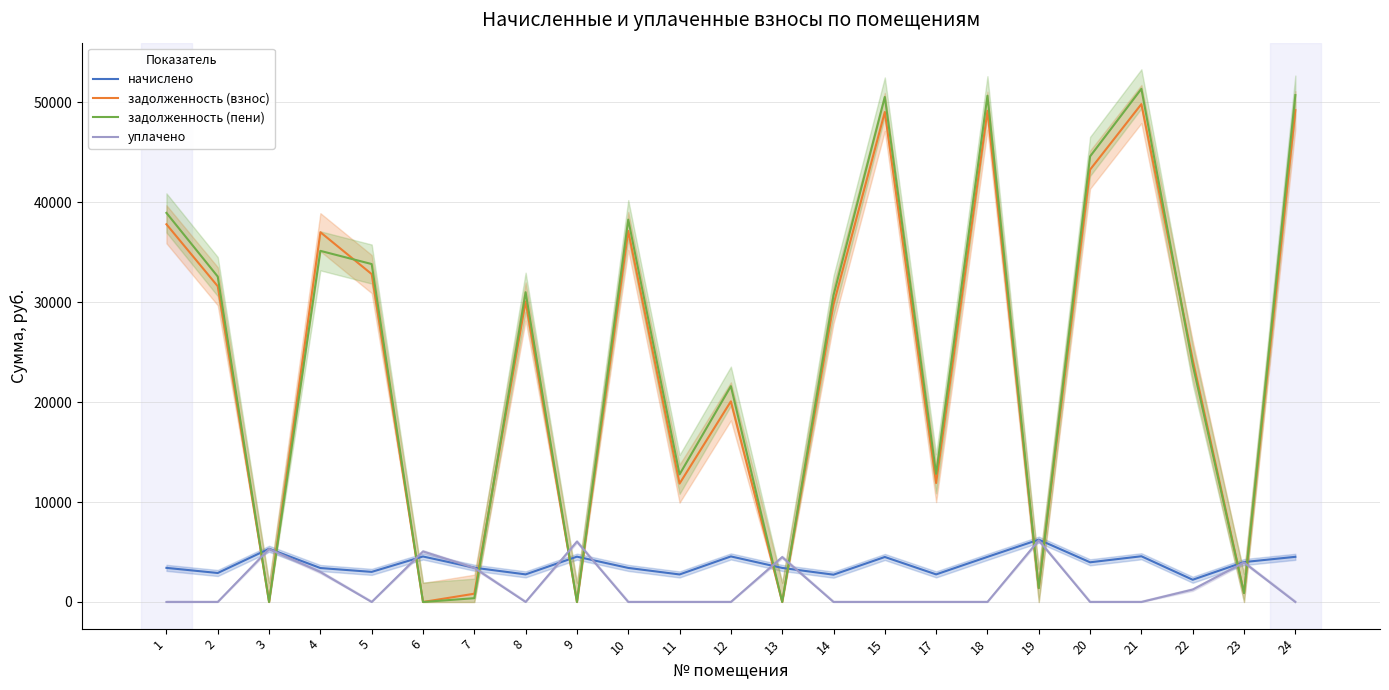

At how many categories does at least one series exceed 4289?

21